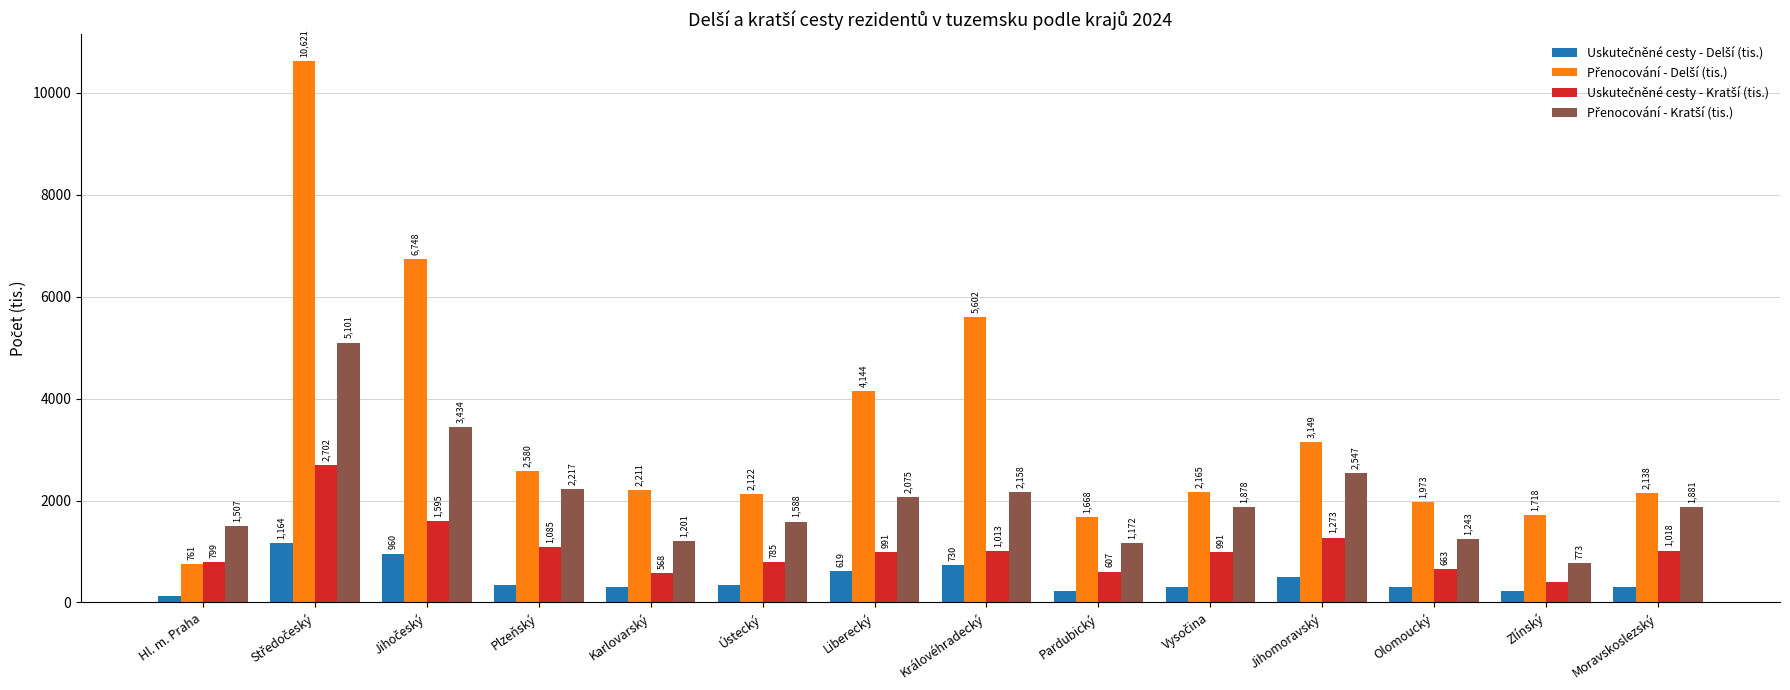

At how many categories does at least one series exceed 10371?

1